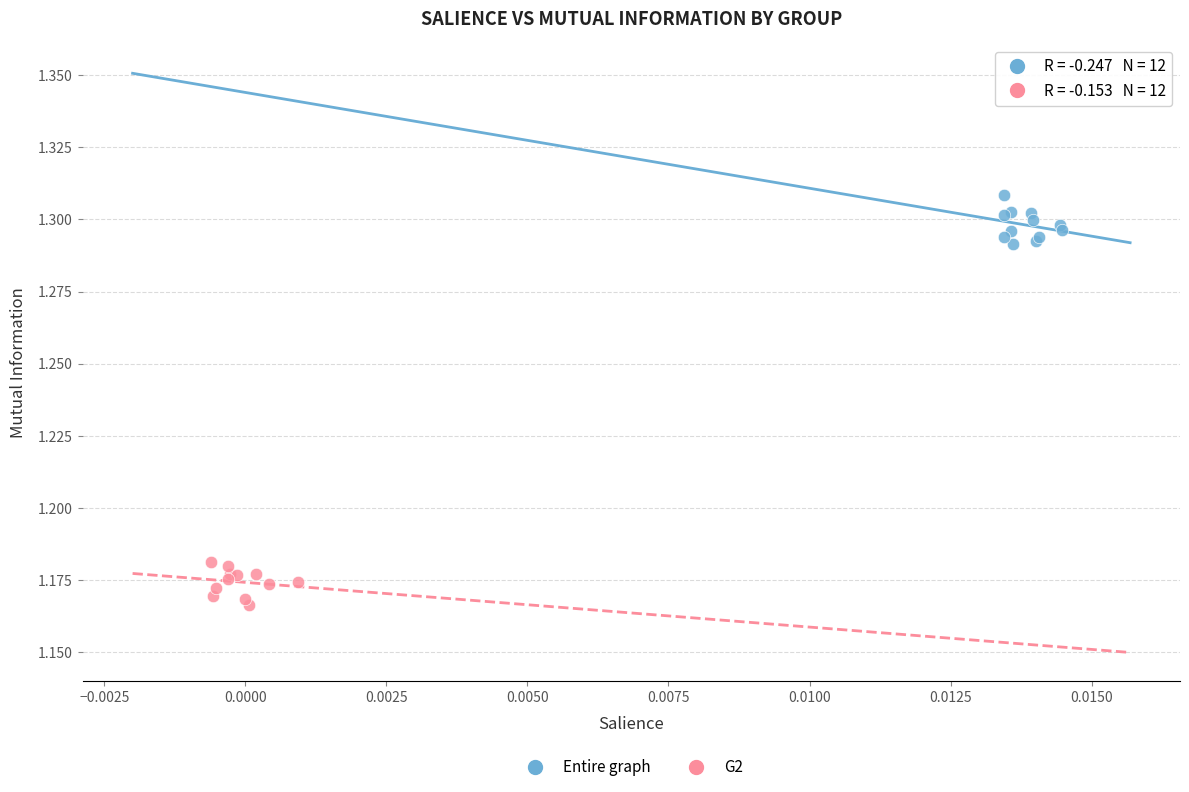

What are all the series names shown in the legend?

Entire graph, G2